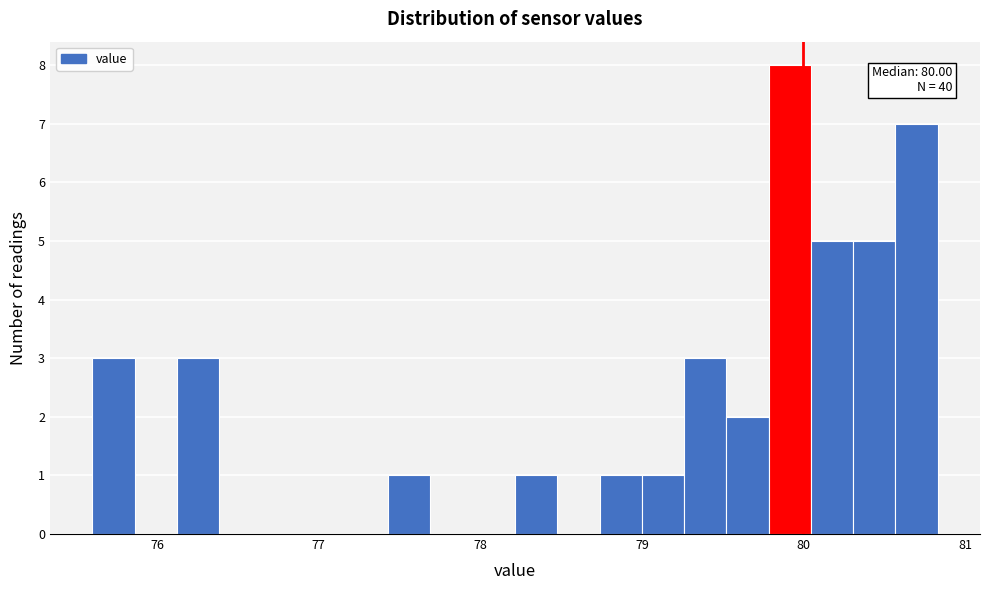

Around what value on the x-axis is the tallest bar? Give the approximate position of its centre, as read against the axis.

79.9